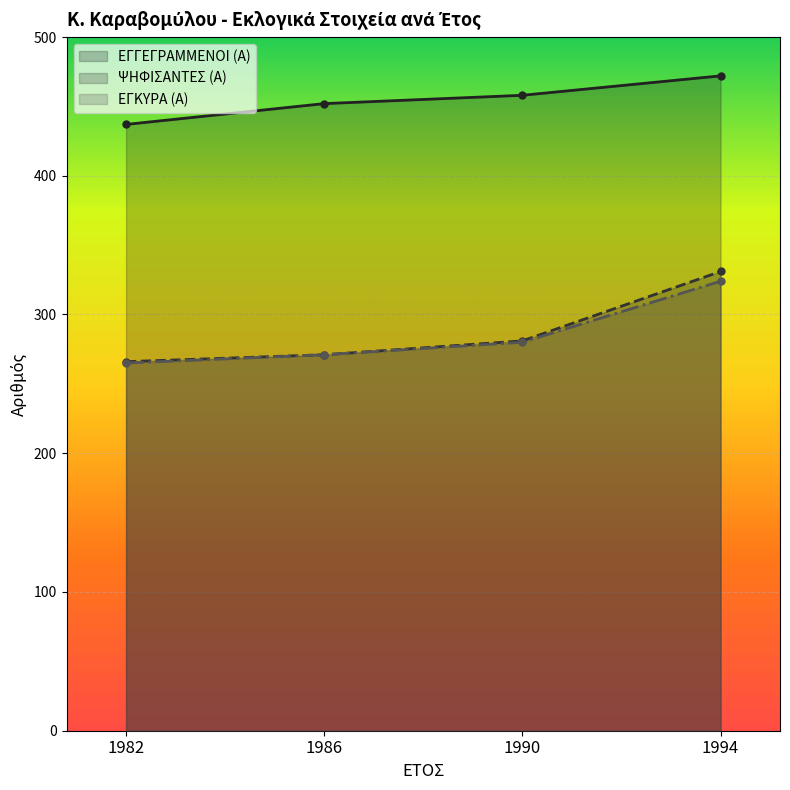

What is the difference between the second highest and minimum values in the ΕΓΚΥΡΑ (Α) series?

15